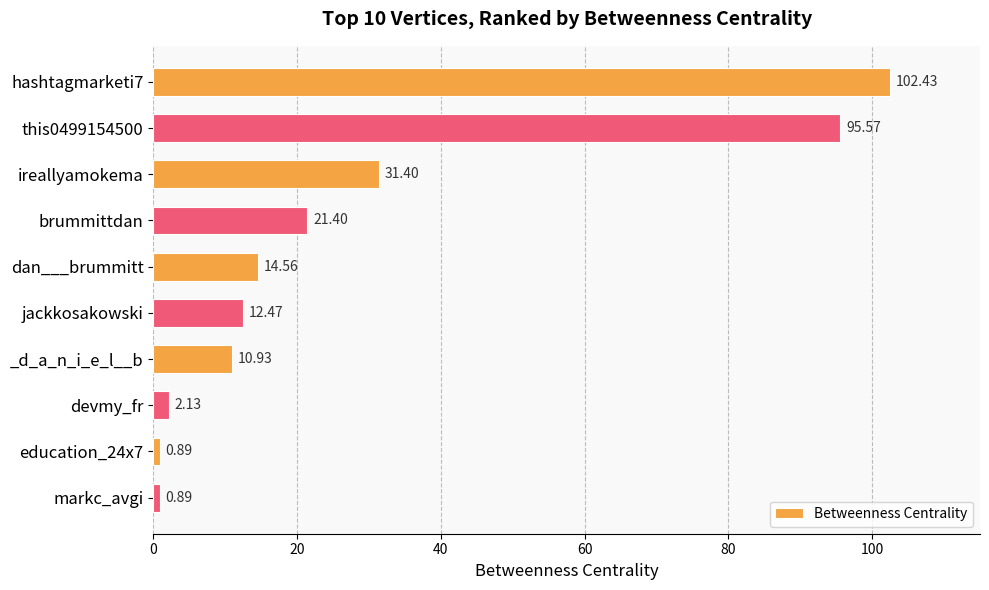

What is the label of the 1st bar from the bottom?

markc_avgi